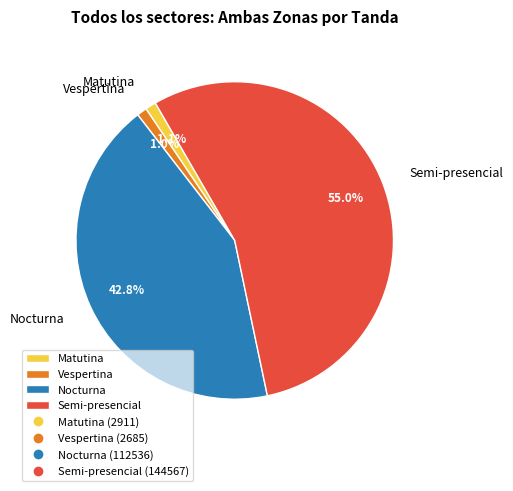

To the nearest percent, what percentage of the pie is Nocturna?

43%